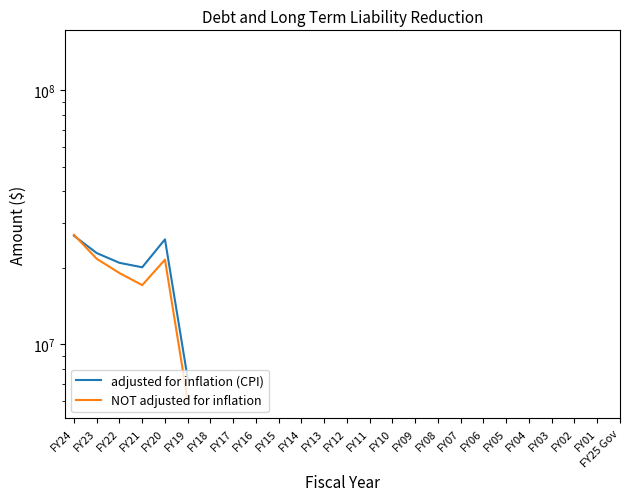

Is the value of NOT adjusted for inflation at FY06 greater than the value of adjusted for inflation (CPI) at FY13?

No